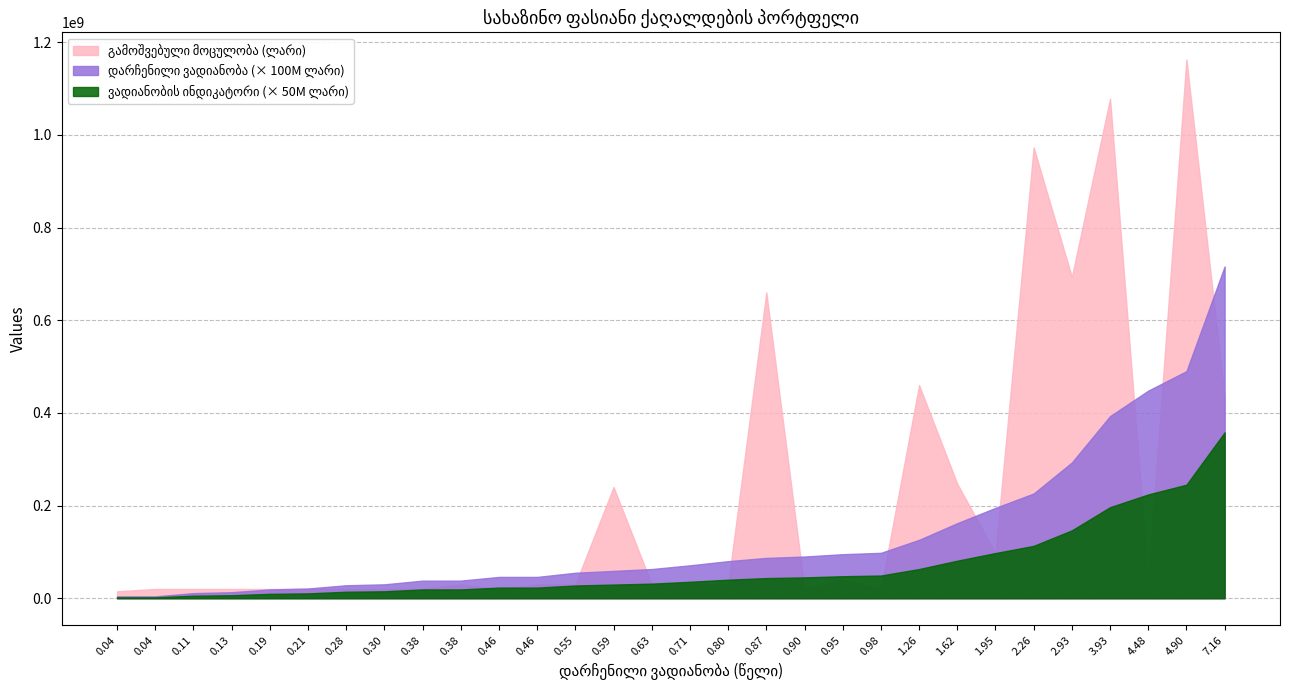

True or false: დარჩენილი ვადიანობა (წელი) and გამოშვებული მოცულობა (ლარი) cross at least once.

False